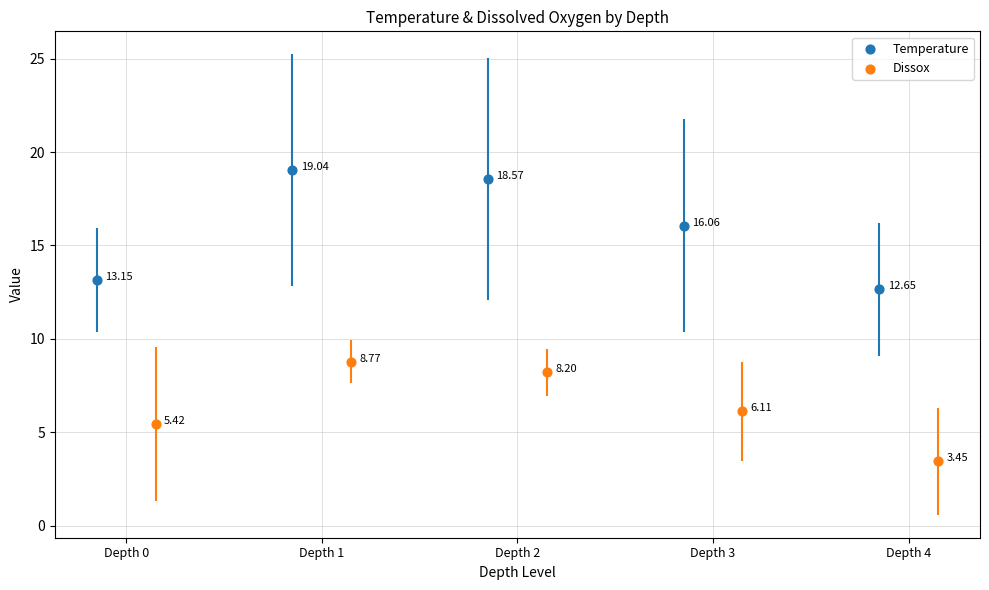

What is the total value across all series at Depth 2?

26.8